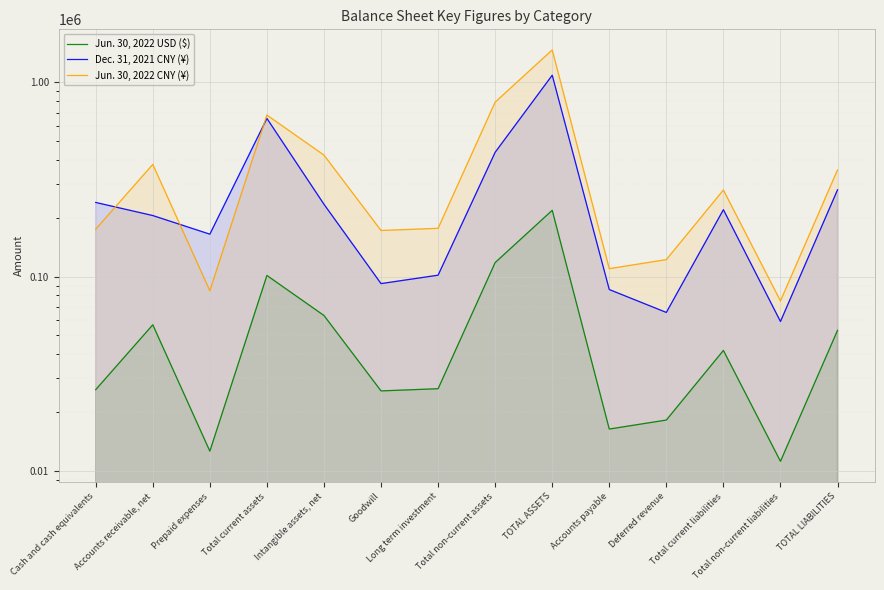

Does the chart display data point markers on the line(s)?

No